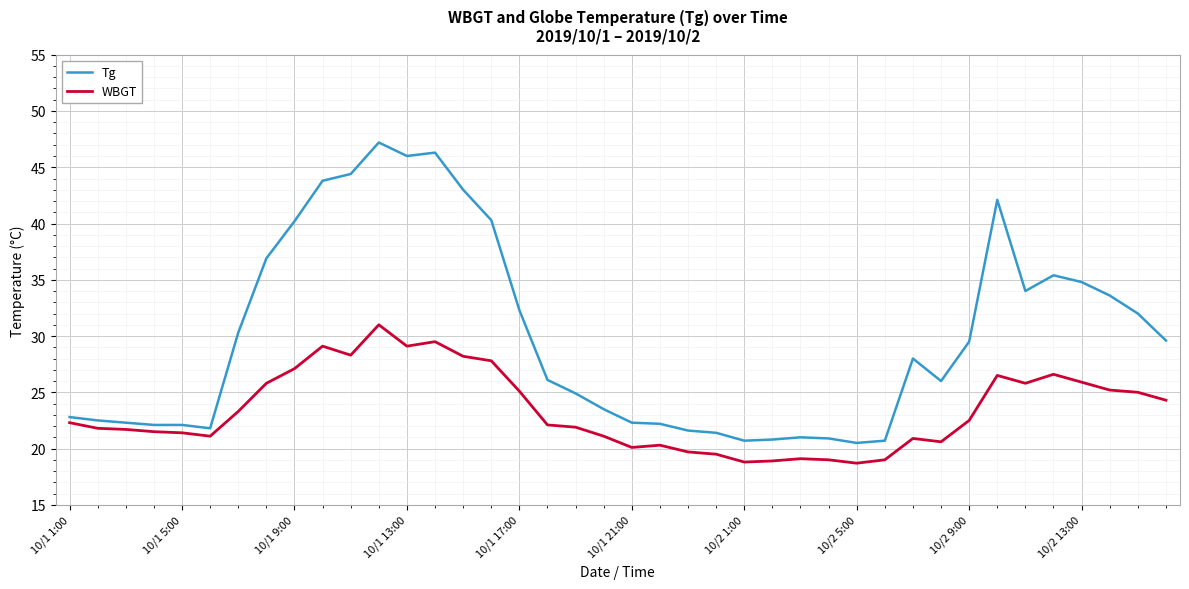

What is the minimum value for WBGT?

18.7